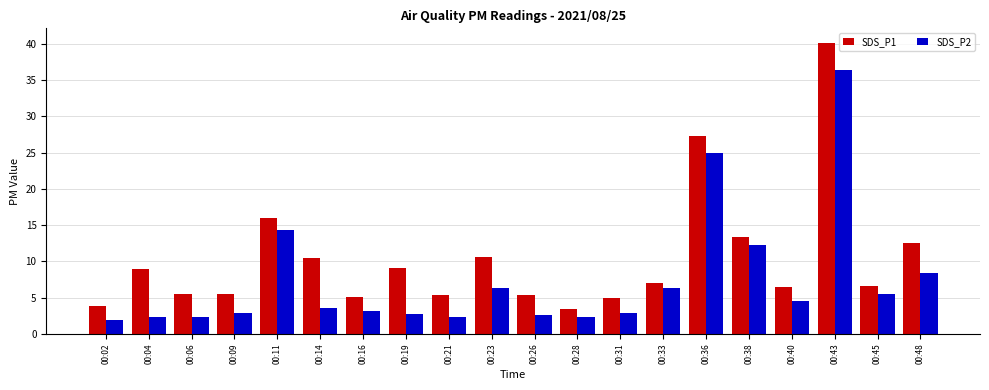

True or false: SDS_P1 has a value of 3.4 at 00:28.

True